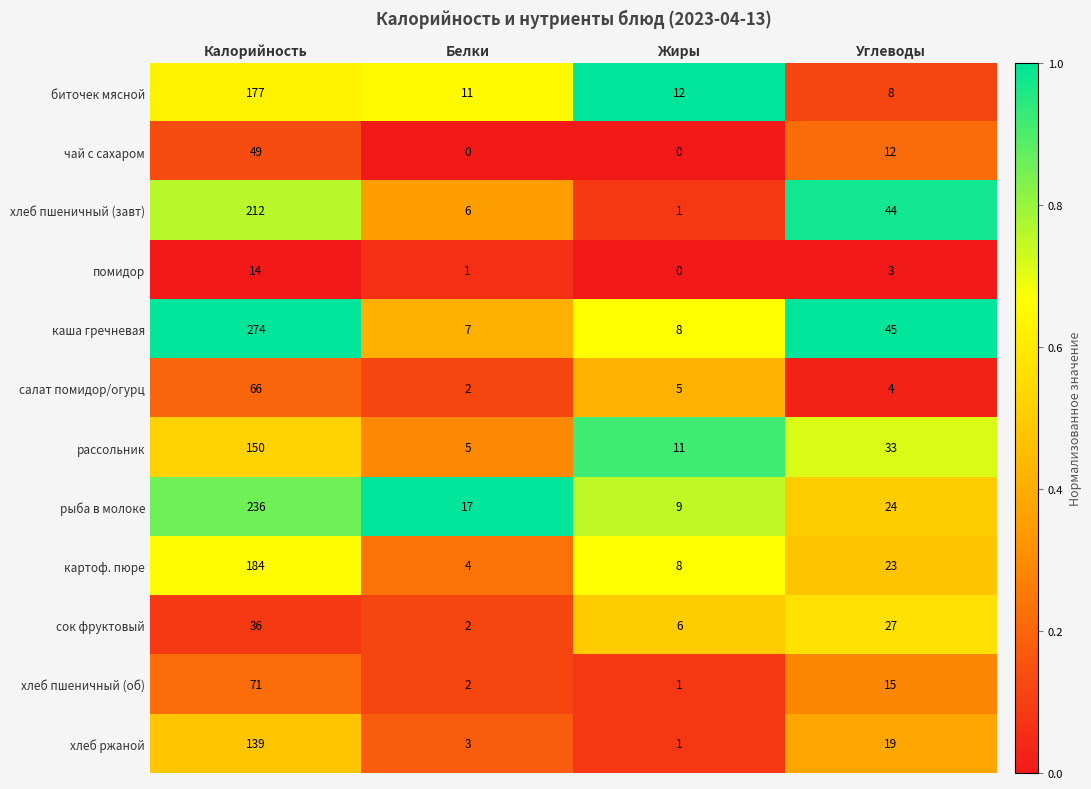

What is the difference between the highest and lowest values at Жиры?

12